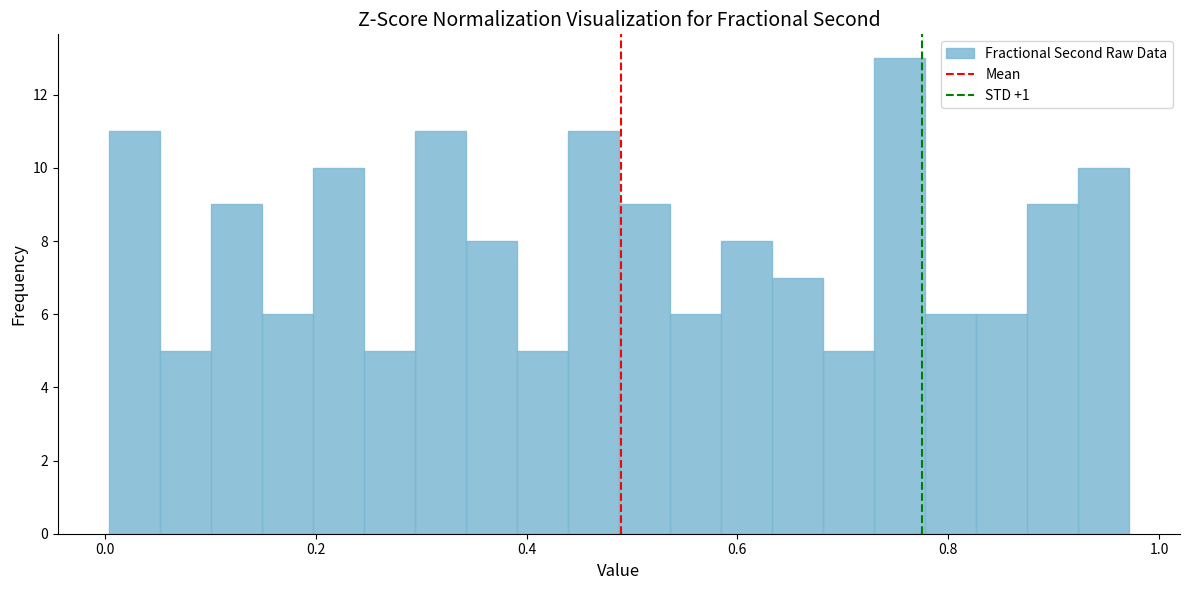

Read against the x-axis, roughly where is the centre of the tallest bar?

0.76